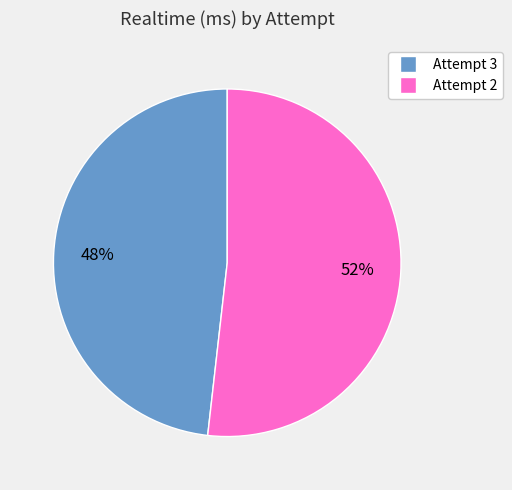

Approximately how many times larger is the value at Attempt 3 compared to Attempt 2?

0.9